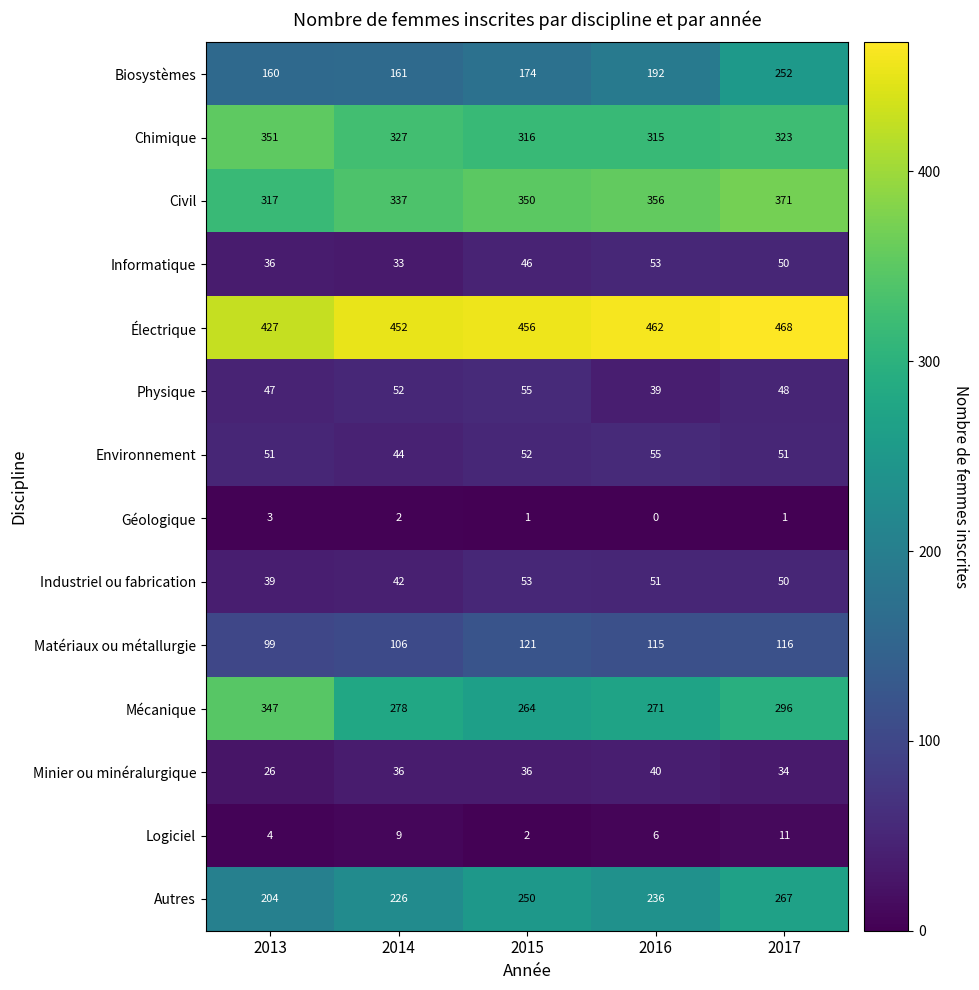

What is the difference between the second highest and minimum values in the Autres series?

46